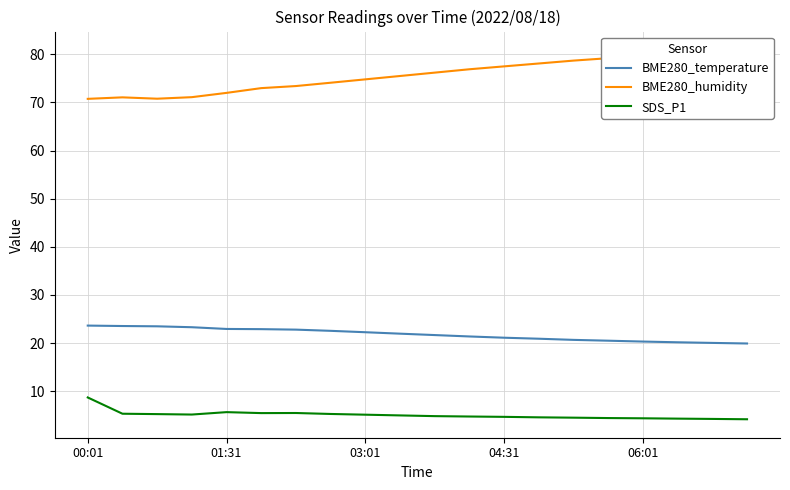

Between 11 and 13, which series saw the biggest shift?

BME280_humidity